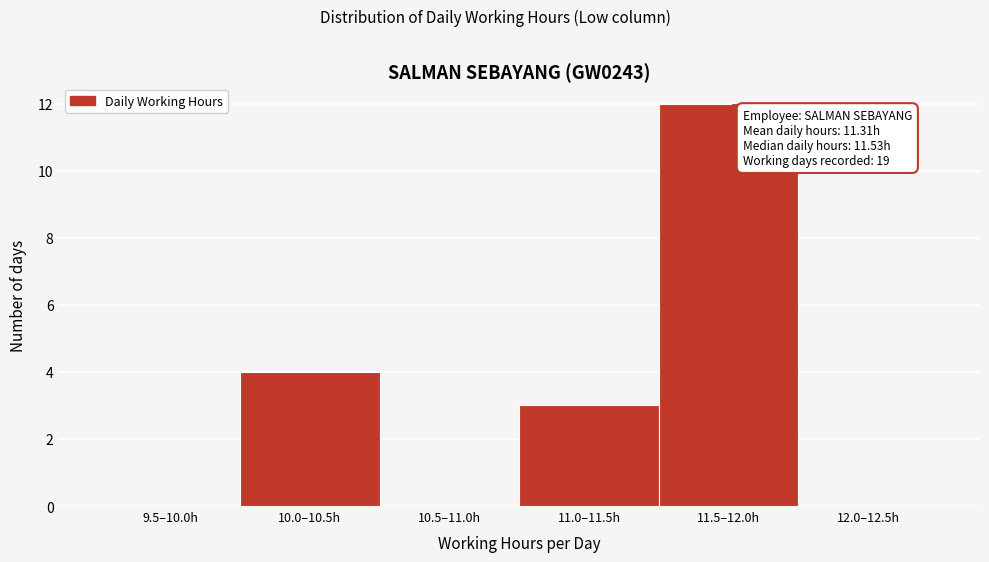

Reading left to right, extract all data points from this chart.

9.5–10.0h=0	10.0–10.5h=4	10.5–11.0h=0	11.0–11.5h=3	11.5–12.0h=12	12.0–12.5h=0